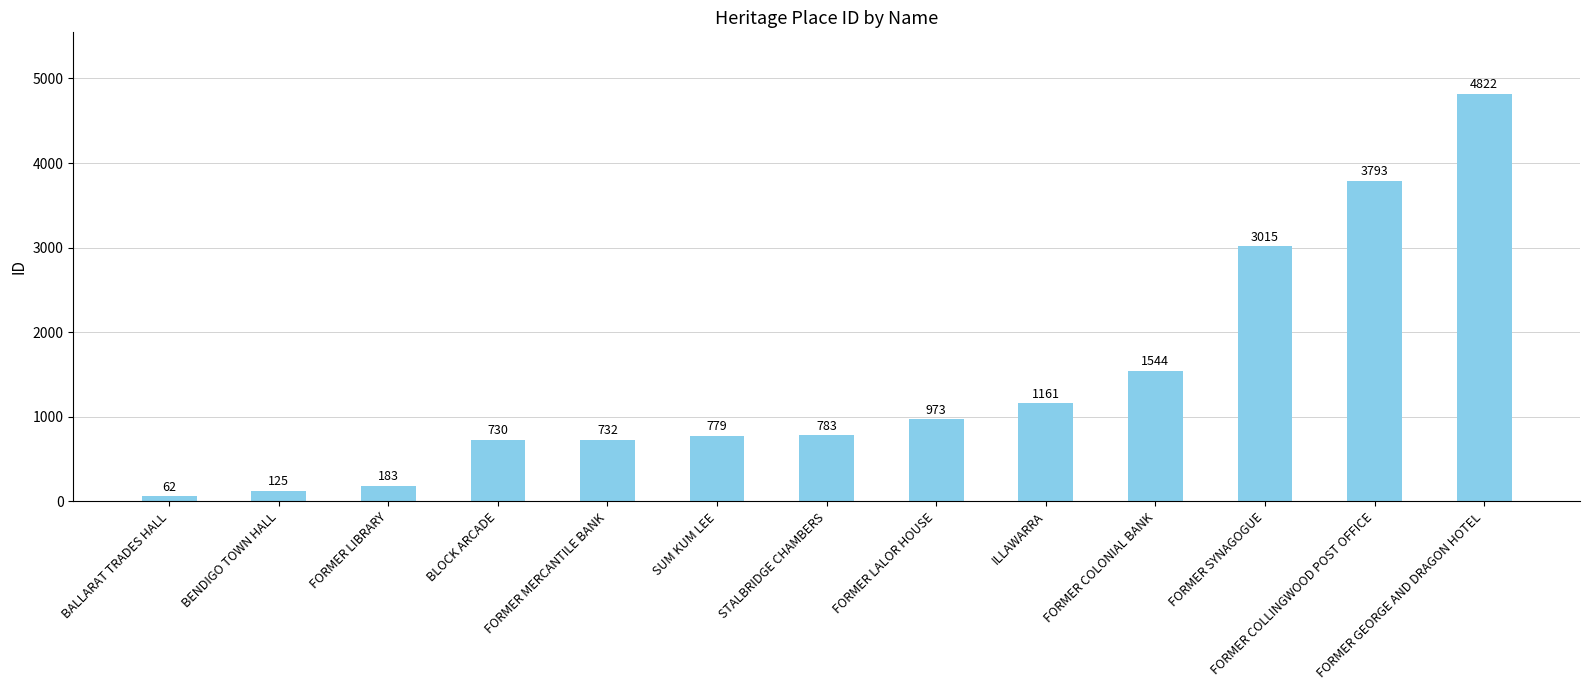

Between STALBRIDGE CHAMBERS and FORMER GEORGE AND DRAGON HOTEL, which is larger?

FORMER GEORGE AND DRAGON HOTEL